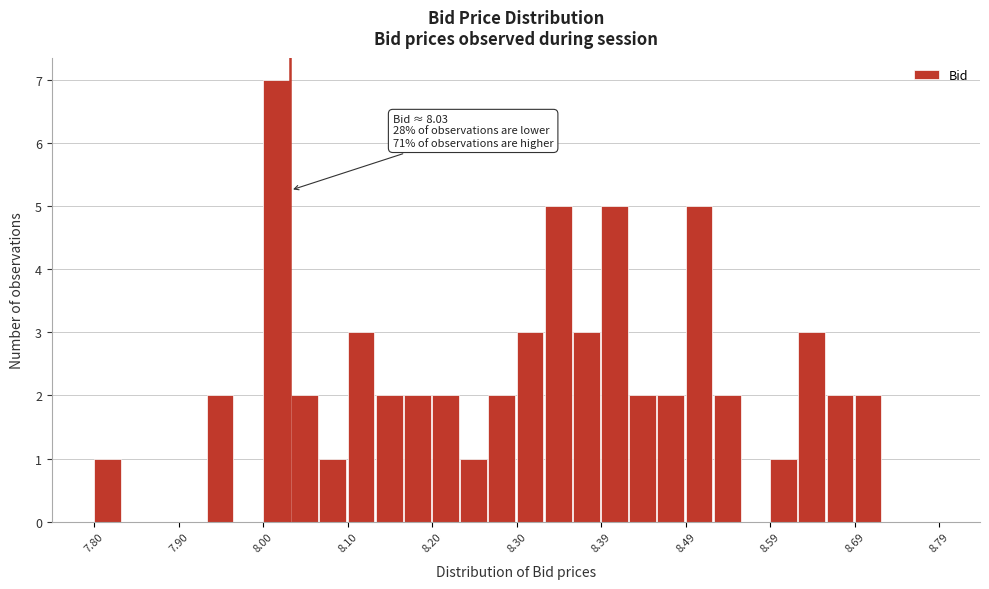

Around what value on the x-axis is the tallest bar? Give the approximate position of its centre, as read against the axis.

8.01